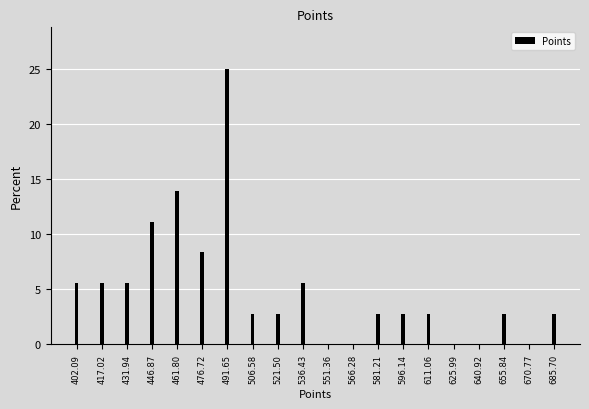

Reading left to right, extract all data points from this chart.

402.09=5.6	417.02=5.6	431.94=5.6	446.87=11.1	461.80=13.9	476.72=8.3	491.65=25.0	506.58=2.8	521.50=2.8	536.43=5.6	551.36=0.0	566.28=0.0	581.21=2.8	596.14=2.8	611.06=2.8	625.99=0.0	640.92=0.0	655.84=2.8	670.77=0.0	685.70=2.8